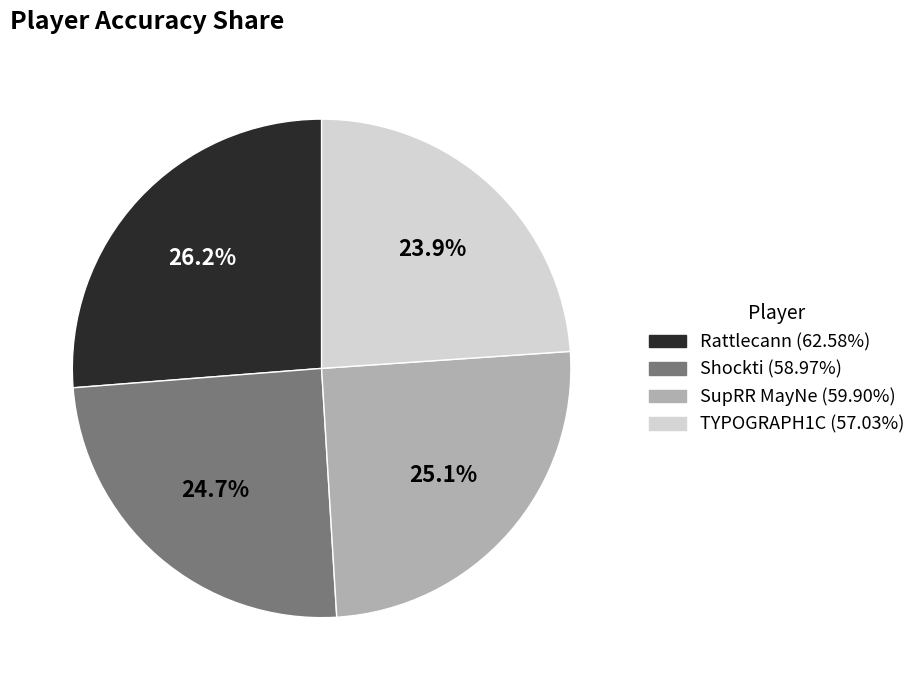

Is it true that SupRR MayNe is 25% of the pie?

True